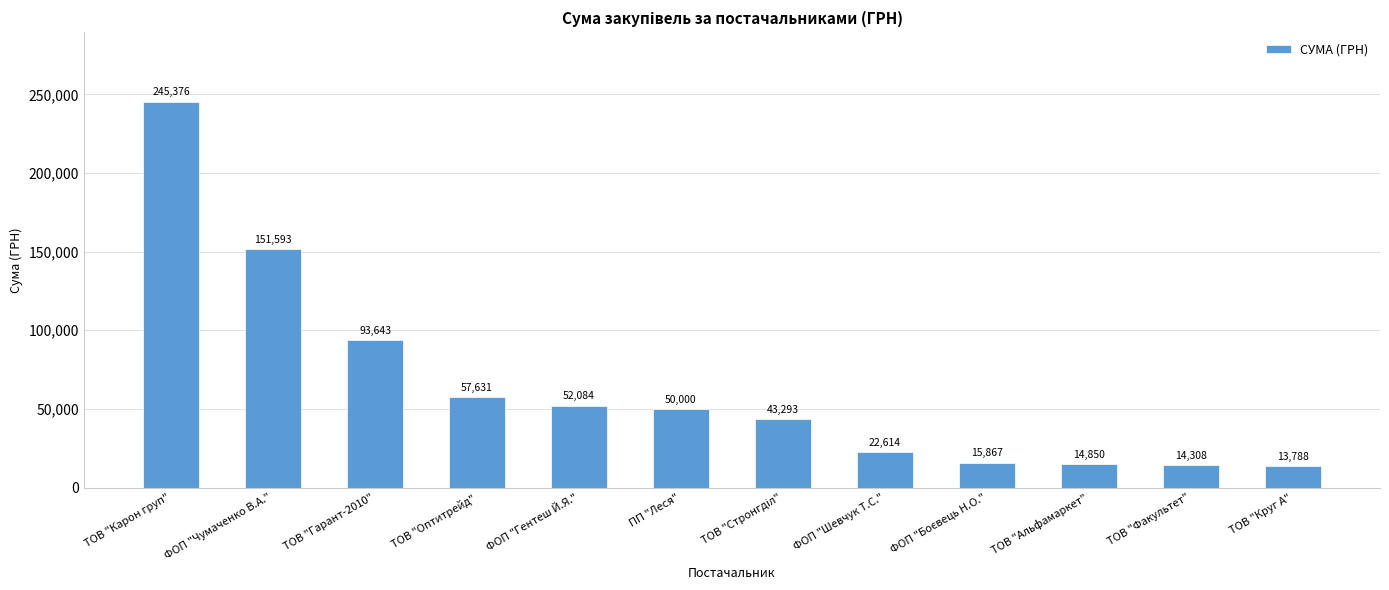

The value at ФОП "Чумаченко В.А." is 151593.4. True or false?

True